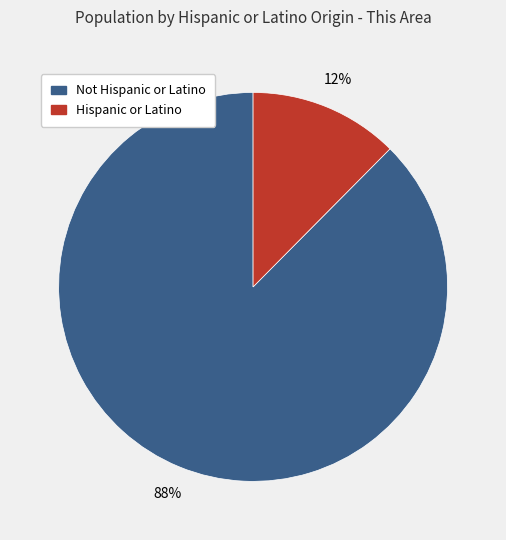

Combined, do Hispanic or Latino and Not Hispanic or Latino account for over 50%?

Yes